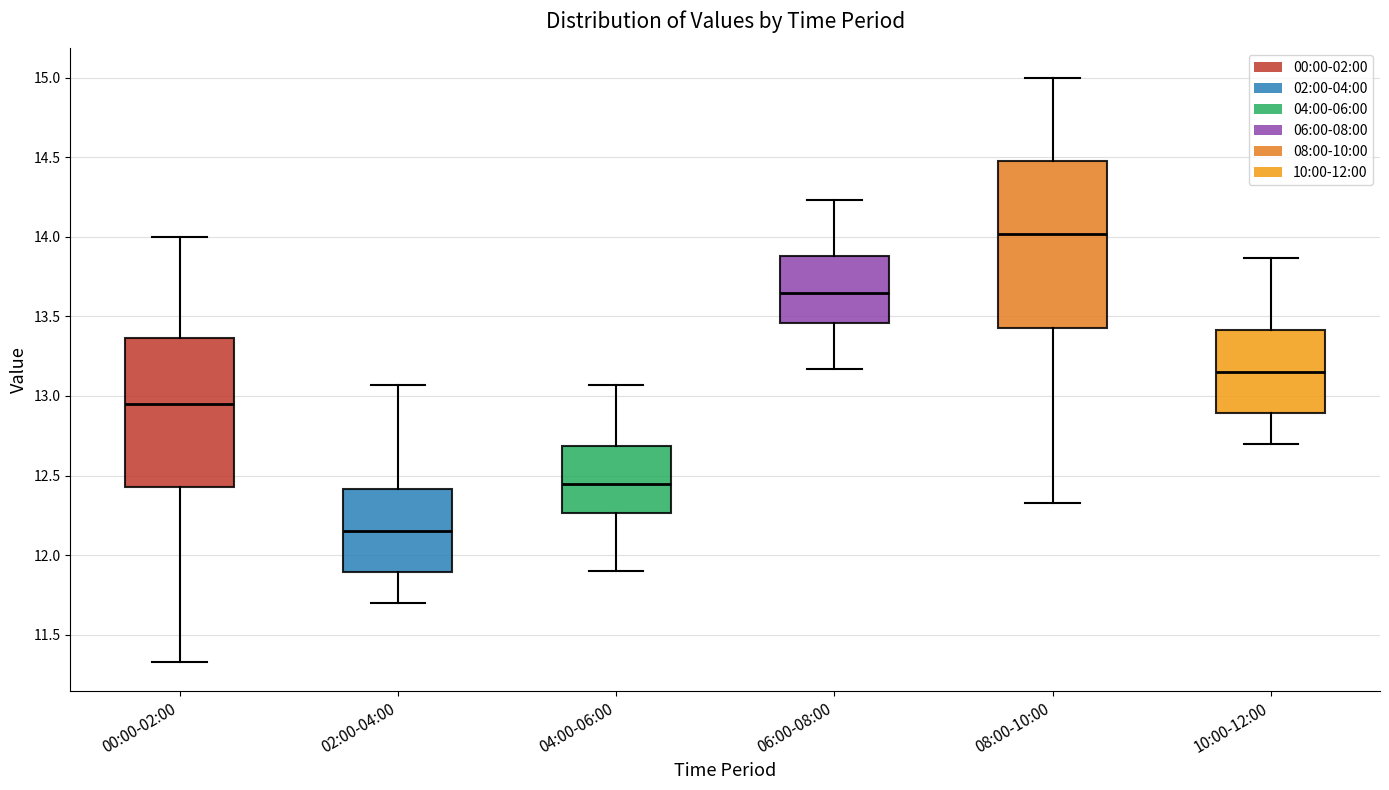

Comparing the boxes themselves (not the whiskers), which one is the tallest?

08:00-10:00